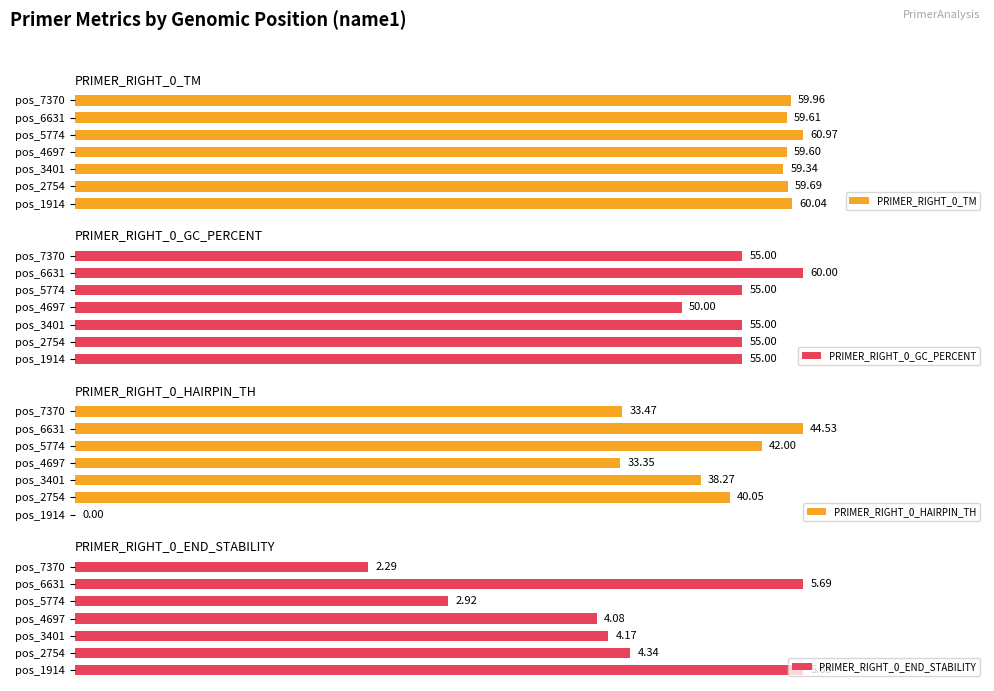

Does the chart contain stacked bars?

No